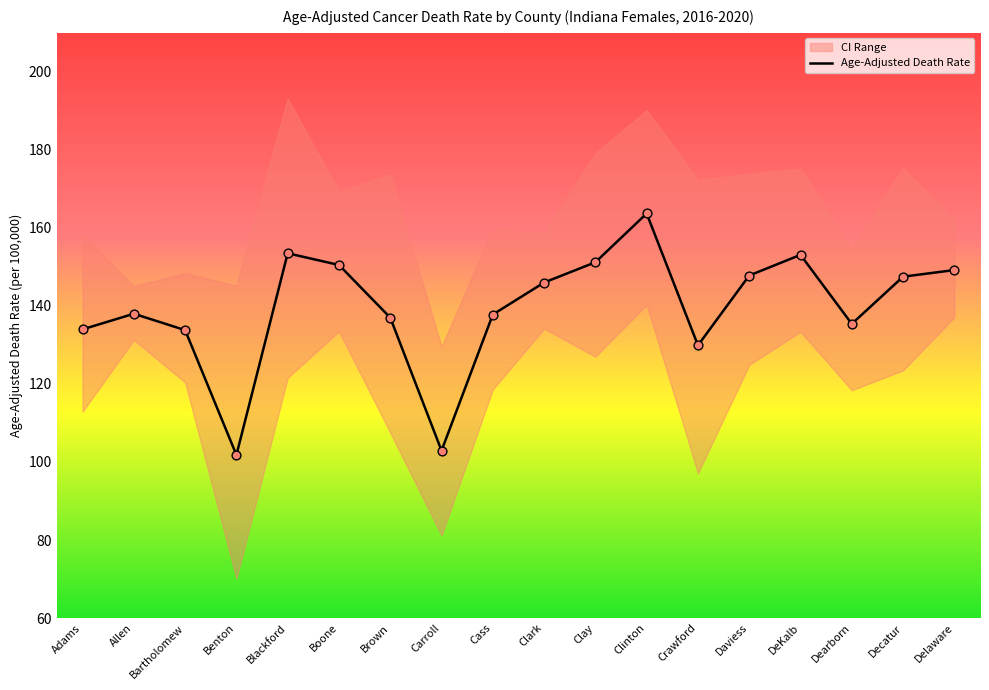

Between Clay and Benton, which is larger?

Clay